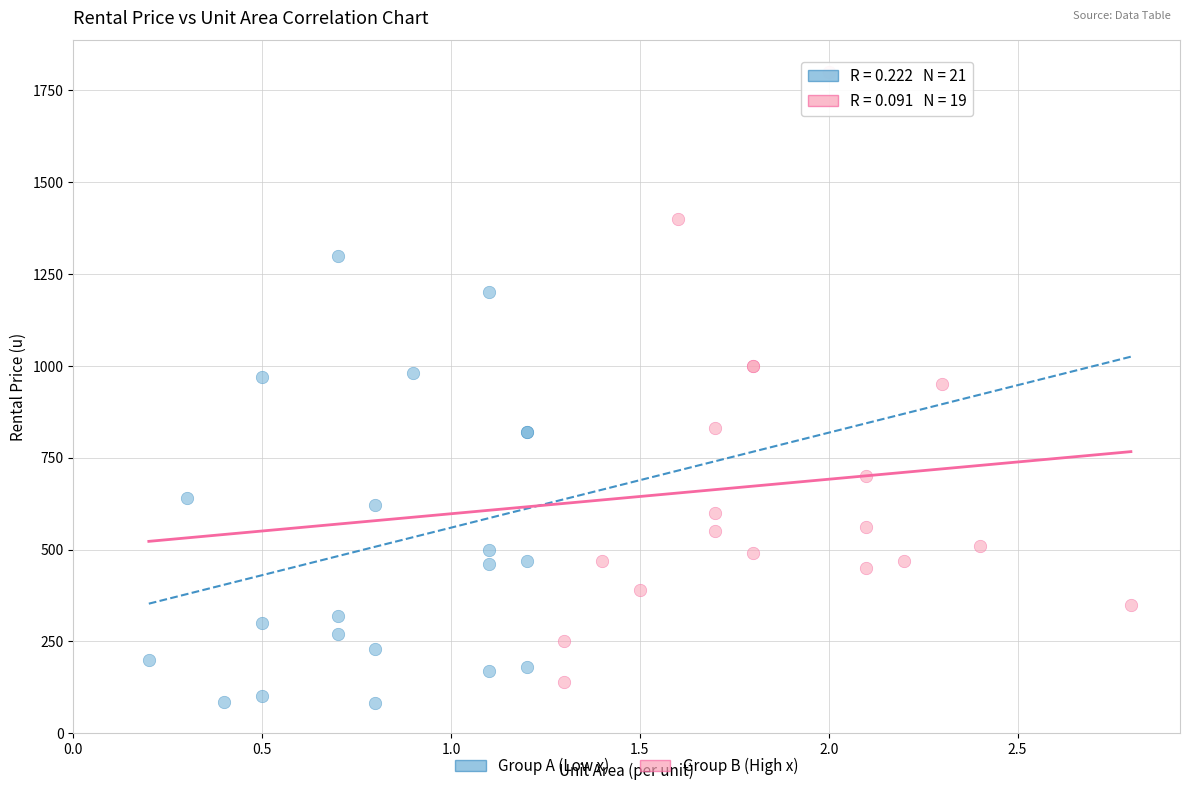

Which series has the largest Y range (max minus min)?

Group B (High x)